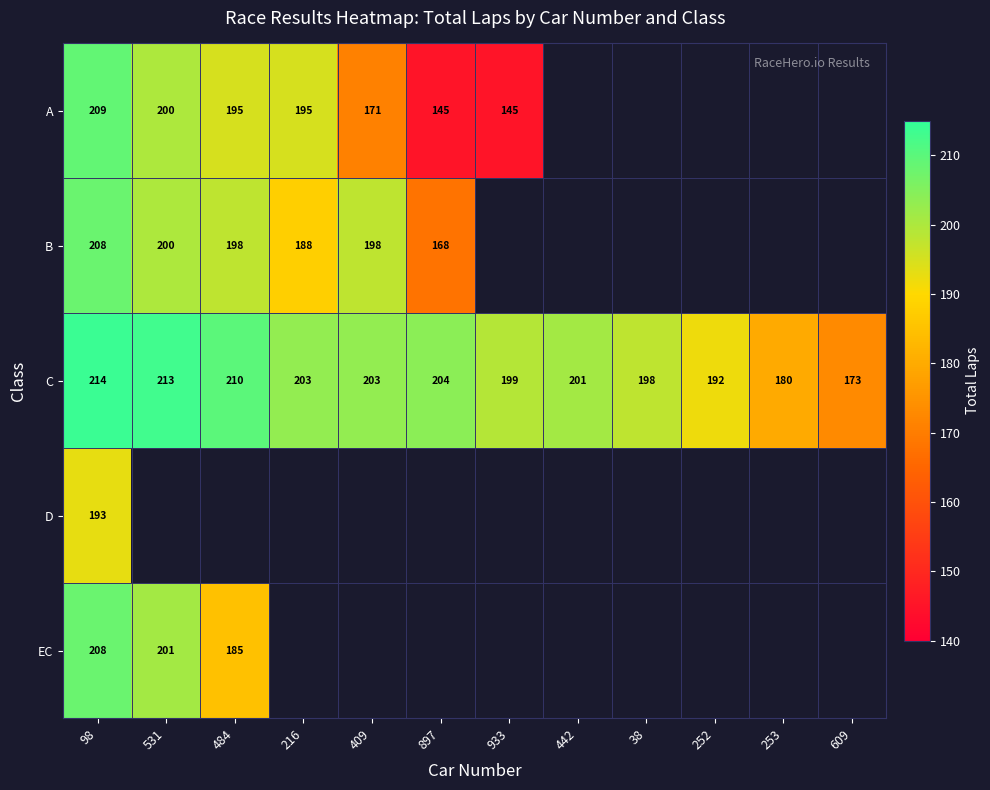

At how many categories does at least one series exceed 188?

10